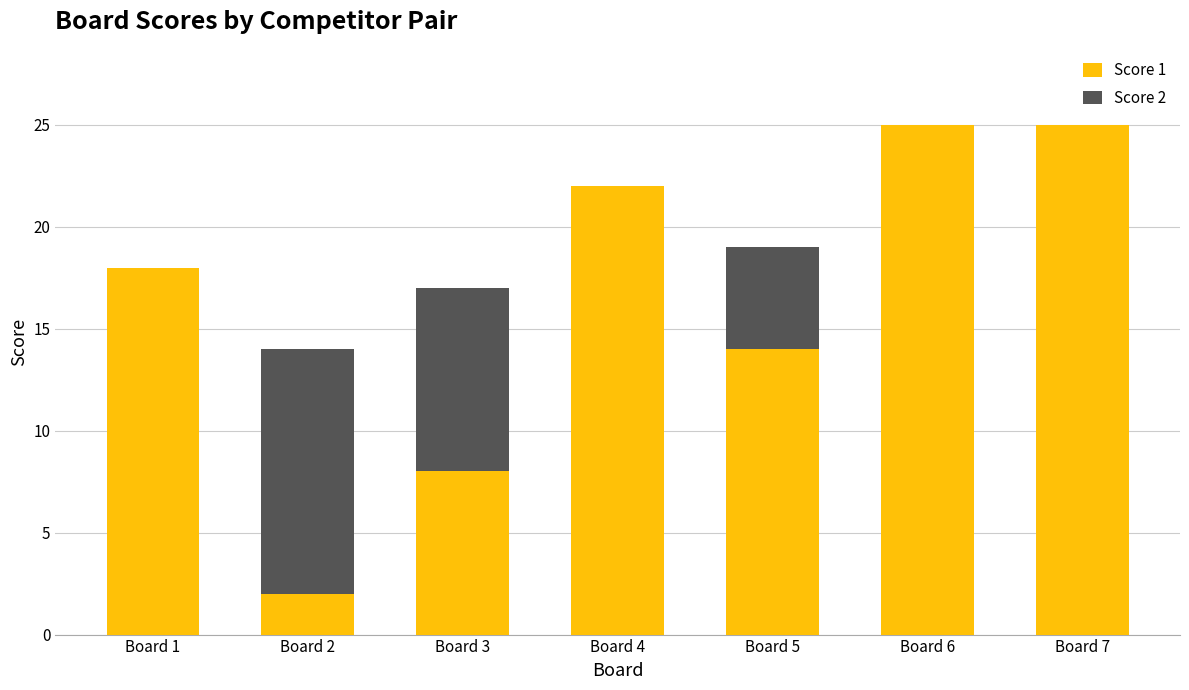

Where is Score 1 nearest to the value 13?

Board 5